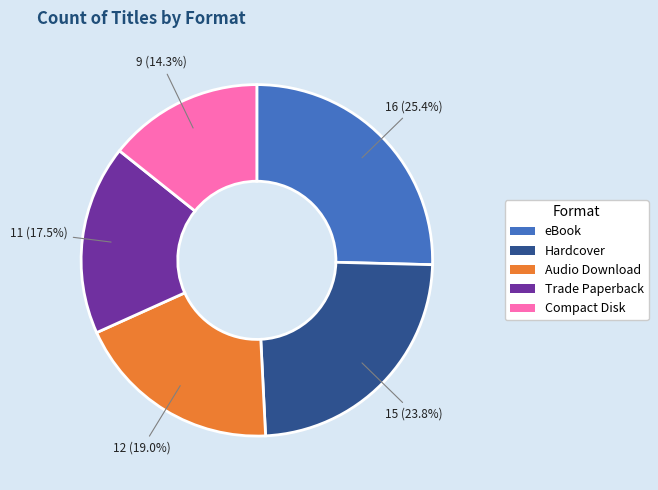

What is the smallest slice in the pie chart?

Compact Disk